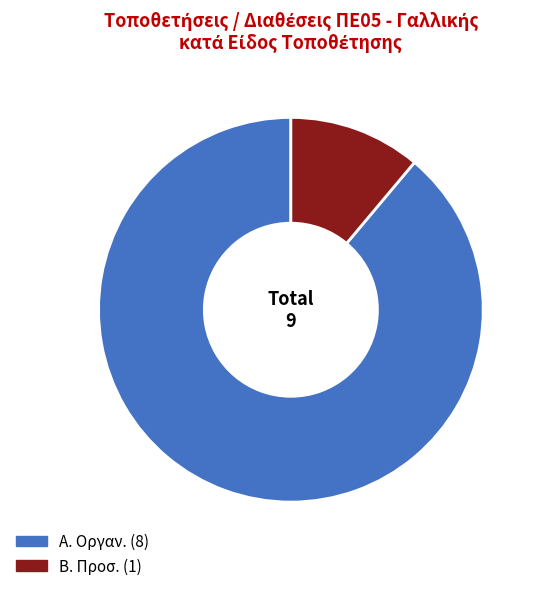

How many segments does this pie chart have?

2